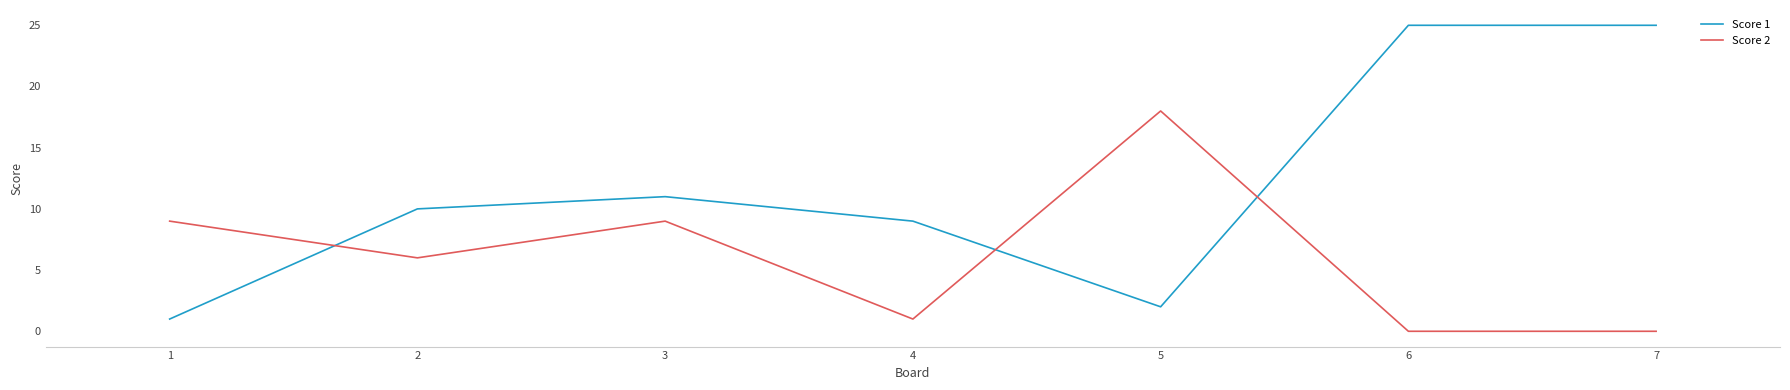

Reading left to right, transcribe all the data shown in this chart.

Score 1: 1=1	2=10	3=11	4=9	5=2	6=25	7=25
Score 2: 1=9	2=6	3=9	4=1	5=18	6=0	7=0